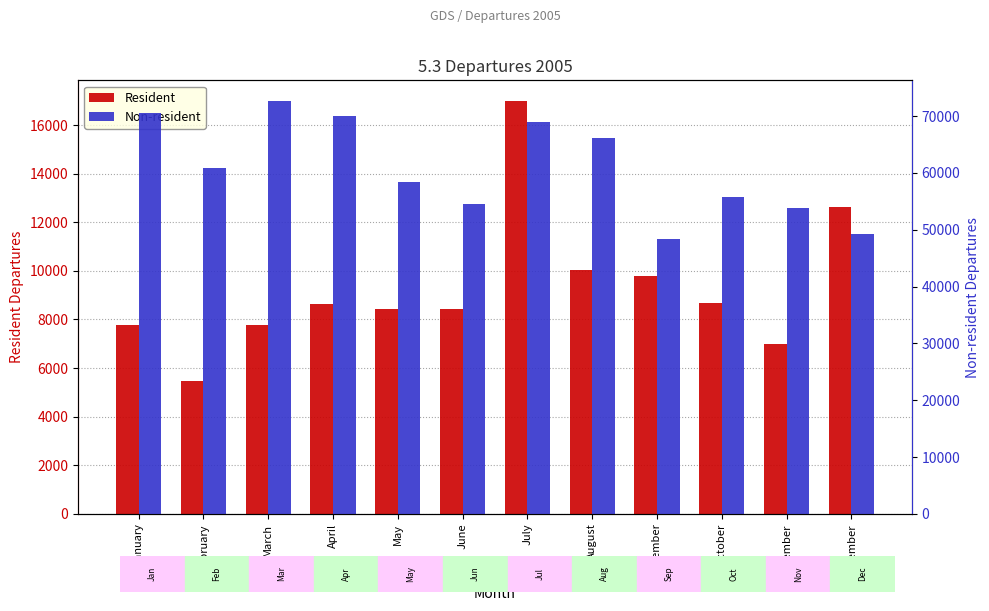

What is the sum of the Resident values at November and February?

12467